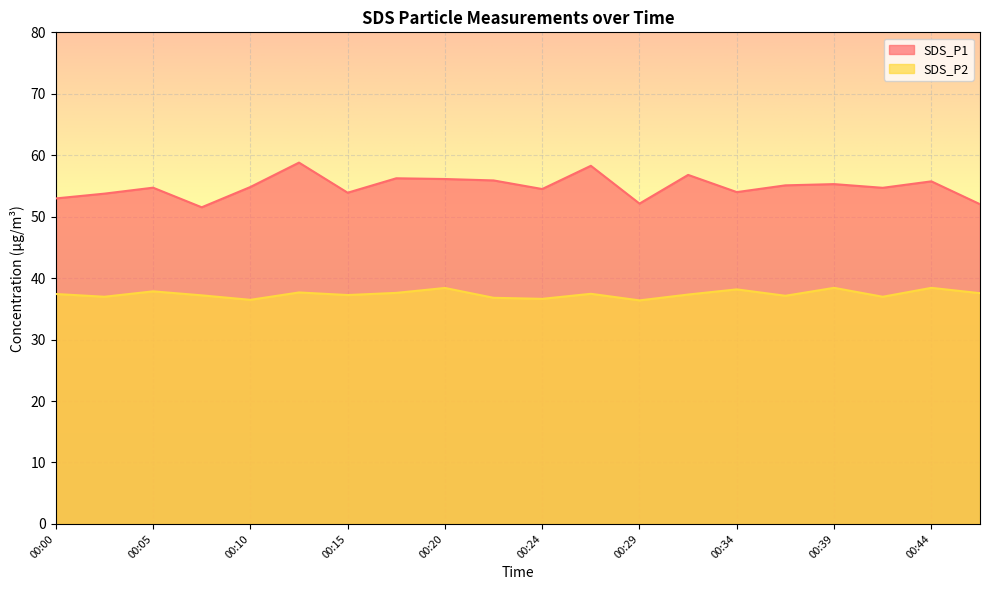

Count the number of categories in the chart.

20